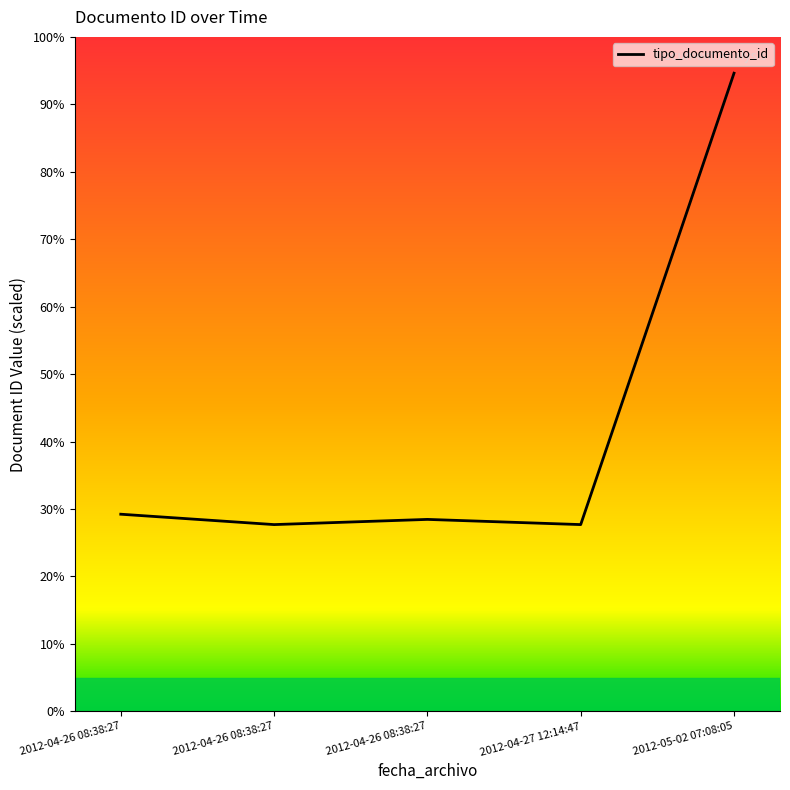

The chart shows a value of 19.8 at 2012-04-26 08:38:27. True or false?

False